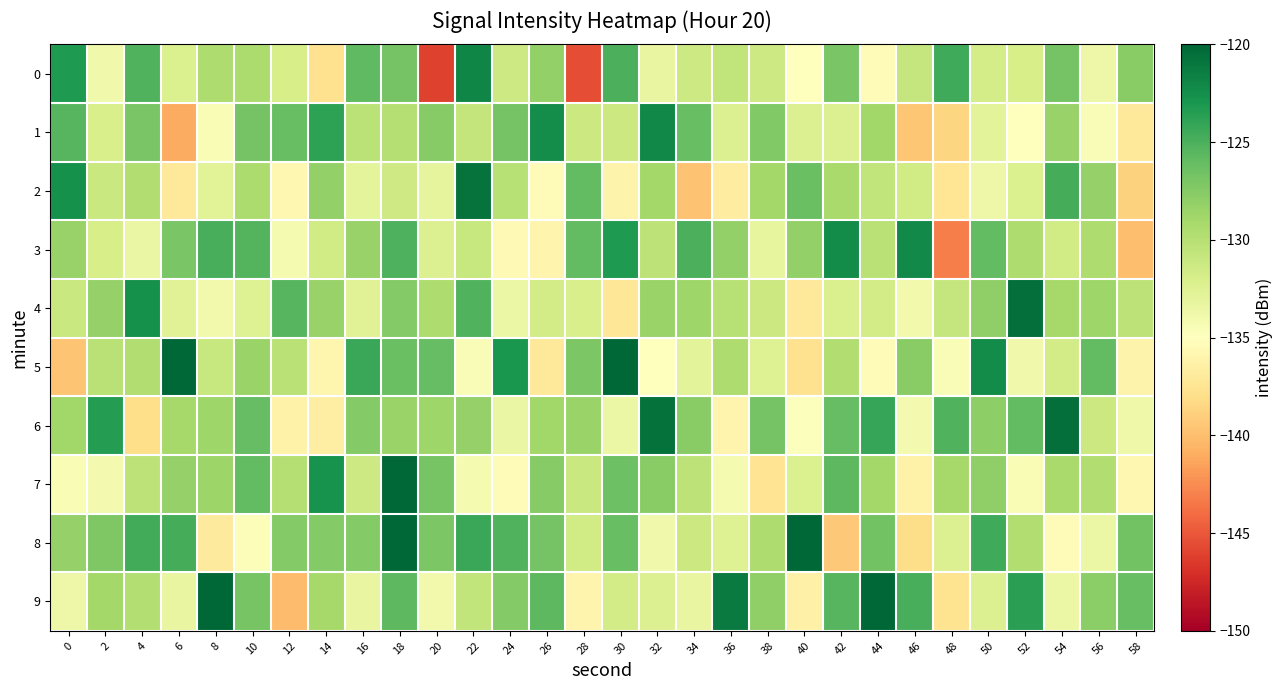

Reading left to right, extract all data points from this chart.

0: 0=-123.2	2=-133.9	4=-125.2	6=-132.2	8=-129.5	10=-129.4	12=-131.9	14=-137.7	16=-125.8	18=-126.8	20=-146.1	22=-121.9	24=-131.3	26=-128.2	28=-145.5	30=-125.0	32=-133.3	34=-131.3	36=-130.6	38=-131.3	40=-135.0	42=-127.0	44=-135.4	46=-130.9	48=-124.5	50=-131.8	52=-131.9	54=-126.7	56=-133.7	58=-127.7
1: 0=-125.4	2=-132.0	4=-126.9	6=-141.0	8=-134.5	10=-126.8	12=-126.2	14=-123.8	16=-130.3	18=-129.9	20=-127.5	22=-130.7	24=-126.8	26=-122.4	28=-131.2	30=-131.2	32=-122.1	34=-126.2	36=-132.3	38=-127.3	40=-132.3	42=-132.3	44=-128.8	46=-139.6	48=-138.6	50=-132.8	52=-135.1	54=-128.4	56=-134.5	58=-137.1
2: 0=-122.7	2=-131.1	4=-129.7	6=-137.1	8=-132.7	10=-129.4	12=-135.8	14=-128.1	16=-133.0	18=-131.5	20=-133.0	22=-120.7	24=-130.1	26=-135.3	28=-125.9	30=-136.1	32=-129.0	34=-139.8	36=-136.6	38=-129.0	40=-126.3	42=-129.1	44=-130.6	46=-131.5	48=-137.4	50=-133.6	52=-132.3	54=-124.7	56=-128.3	58=-138.8
3: 0=-128.4	2=-131.9	4=-133.4	6=-126.9	8=-124.8	10=-125.3	12=-134.2	14=-131.5	16=-128.3	18=-125.1	20=-132.4	22=-130.9	24=-135.5	26=-136.0	28=-125.9	30=-123.2	32=-130.4	34=-125.0	36=-128.2	38=-133.2	40=-128.2	42=-122.3	44=-130.2	46=-122.2	48=-143.1	50=-125.9	52=-129.6	54=-131.5	56=-129.5	58=-139.9
4: 0=-131.1	2=-128.2	4=-122.6	6=-132.6	8=-134.0	10=-132.5	12=-125.4	14=-128.4	16=-132.6	18=-127.4	20=-129.5	22=-125.2	24=-133.5	26=-131.6	28=-132.0	30=-137.3	32=-128.5	34=-128.7	36=-130.0	38=-131.2	40=-137.1	42=-132.1	44=-131.7	46=-134.0	48=-130.8	50=-128.0	52=-120.6	54=-129.1	56=-128.7	58=-130.4
5: 0=-139.6	2=-130.1	4=-129.7	6=-117.7	8=-131.0	10=-128.5	12=-130.2	14=-135.8	16=-124.3	18=-126.2	20=-126.0	22=-134.5	24=-123.0	26=-137.0	28=-127.1	30=-119.0	32=-135.0	34=-132.8	36=-129.5	38=-132.5	40=-137.8	42=-129.7	44=-135.3	46=-127.6	48=-134.6	50=-122.3	52=-133.9	54=-131.6	56=-125.9	58=-136.2
6: 0=-128.9	2=-123.5	4=-138.0	6=-129.1	8=-128.7	10=-126.1	12=-136.2	14=-136.6	16=-127.4	18=-128.5	20=-128.7	22=-128.3	24=-133.4	26=-128.8	28=-128.5	30=-133.6	32=-120.7	34=-127.6	36=-136.0	38=-126.7	40=-134.9	42=-126.1	44=-124.2	46=-134.1	48=-125.2	50=-127.9	52=-125.9	54=-120.5	56=-131.2	58=-133.8
7: 0=-134.4	2=-134.1	4=-130.4	6=-128.3	8=-128.6	10=-125.9	12=-129.9	14=-122.7	16=-131.3	18=-116.4	20=-126.9	22=-134.3	24=-135.4	26=-127.6	28=-131.1	30=-126.4	32=-127.6	34=-130.4	36=-134.2	38=-137.6	40=-132.2	42=-125.7	44=-128.9	46=-136.2	48=-129.1	50=-128.1	52=-134.4	54=-129.2	56=-129.7	58=-135.7
8: 0=-128.2	2=-127.2	4=-124.6	6=-124.7	8=-136.9	10=-134.7	12=-127.4	14=-127.4	16=-127.4	18=-110.7	20=-127.1	22=-124.3	24=-125.2	26=-126.7	28=-131.6	30=-126.2	32=-133.9	34=-131.2	36=-132.4	38=-129.6	40=-118.4	42=-139.3	44=-126.6	46=-138.1	48=-132.4	50=-124.6	52=-129.7	54=-135.4	56=-133.6	58=-126.6
9: 0=-133.7	2=-128.9	4=-129.8	6=-133.3	8=-119.3	10=-126.8	12=-140.1	14=-129.1	16=-133.3	18=-125.7	20=-134.0	22=-130.6	24=-127.5	26=-125.7	28=-136.0	30=-131.7	32=-132.4	34=-133.3	36=-121.2	38=-128.0	40=-136.3	42=-125.4	44=-119.4	46=-124.8	48=-137.6	50=-132.4	52=-123.7	54=-133.5	56=-127.8	58=-126.1